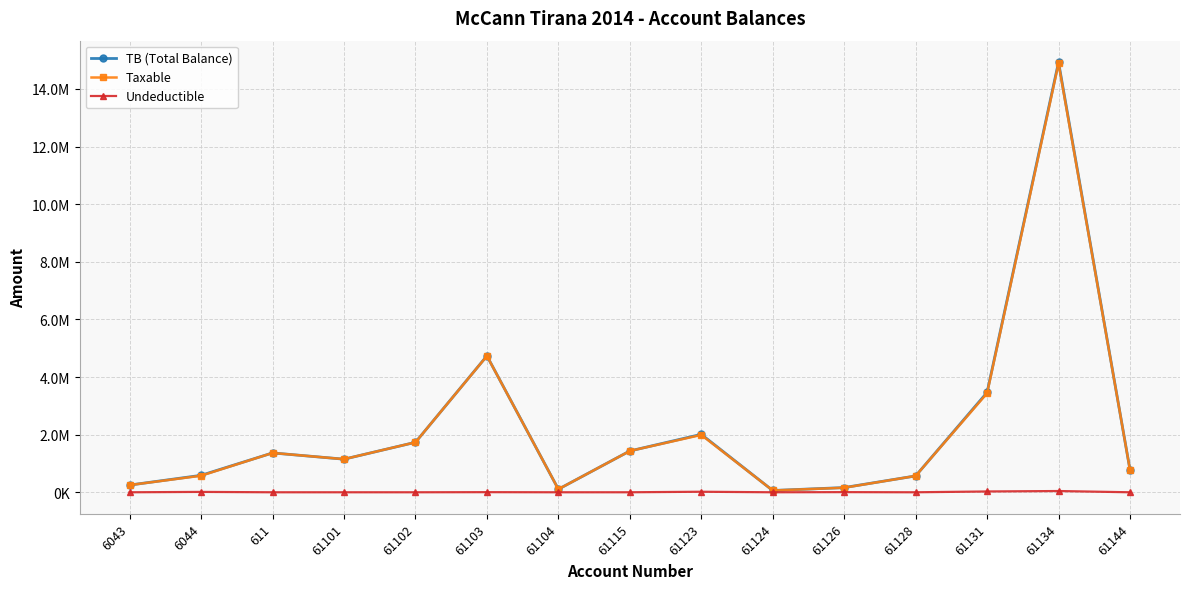

At how many categories does at least one series exceed 7807801?

1